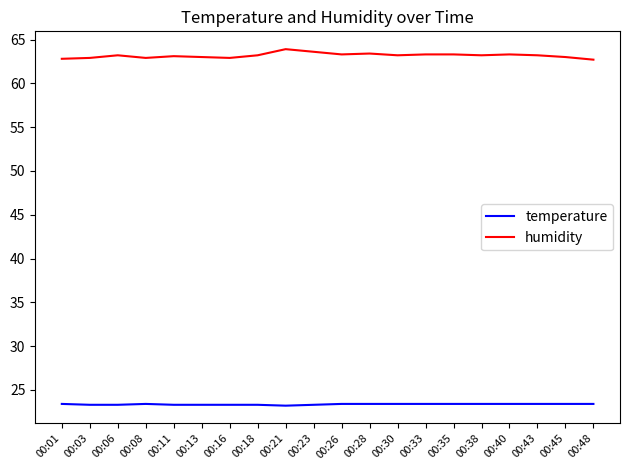

What is the spread (max minus min) of values at 00:28?

40.0